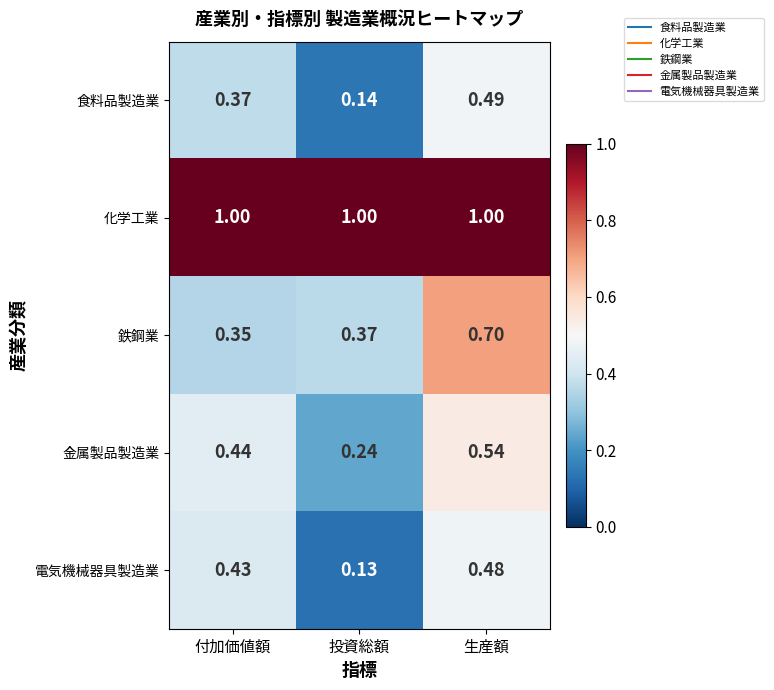

Is the value of 化学工業 at 生産額 greater than the value of 食料品製造業 at 生産額?

Yes